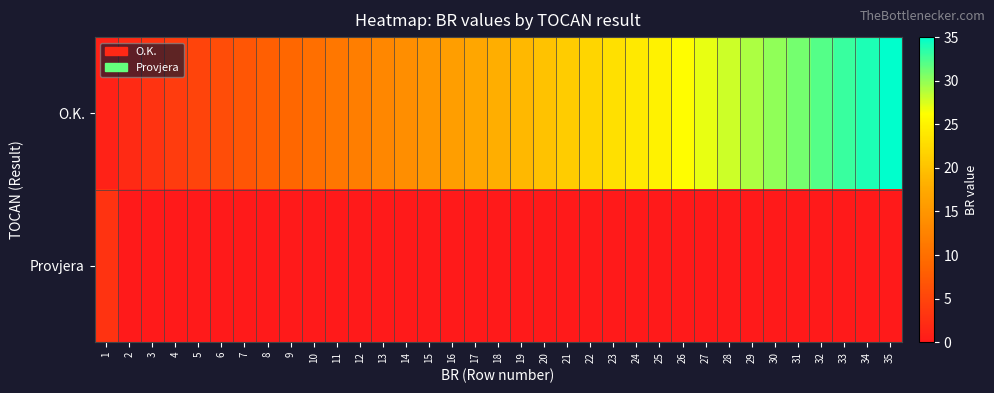

Which has a higher value, 26 or 6?

26